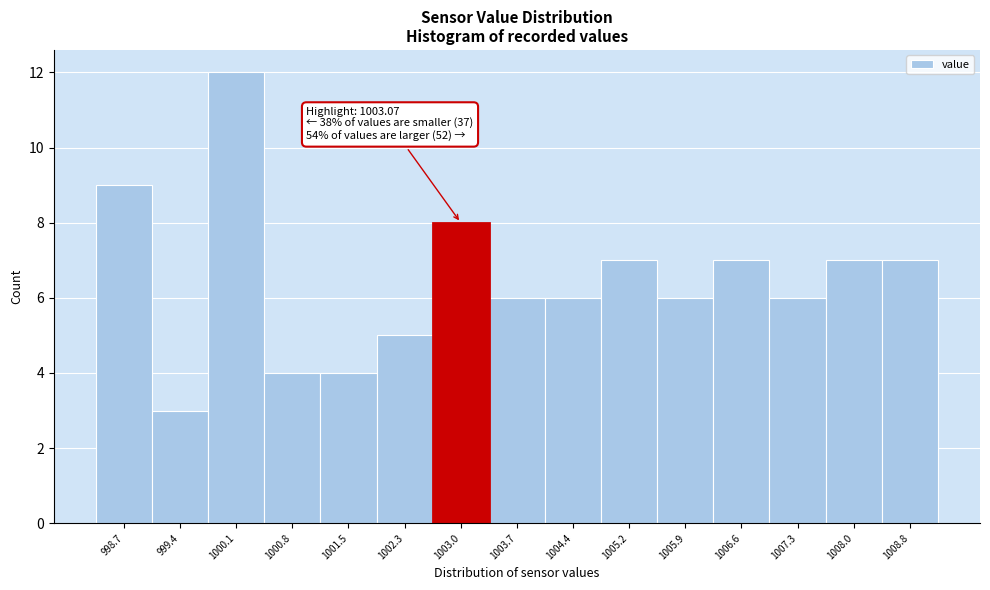

Reading left to right, extract all data points from this chart.

9	3	12	4	4	5	8	6	6	7	6	7	6	7	7